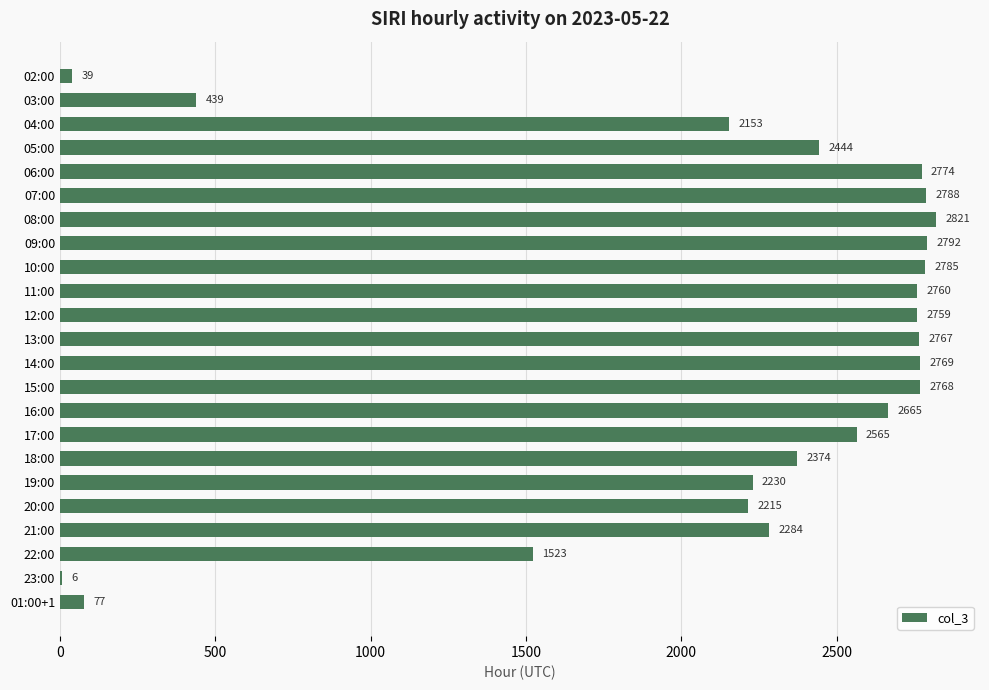

At which category does the chart reach its peak across all series?

08:00